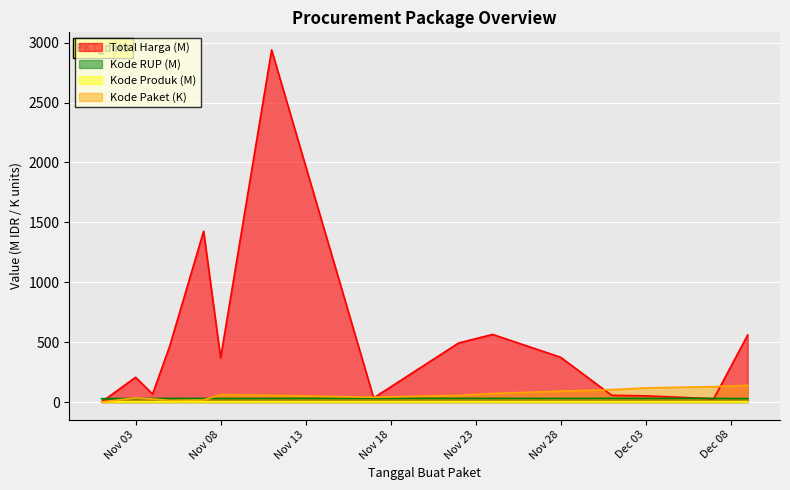

True or false: Kode RUP has a value of 30.3 at 2021-11-11.

True